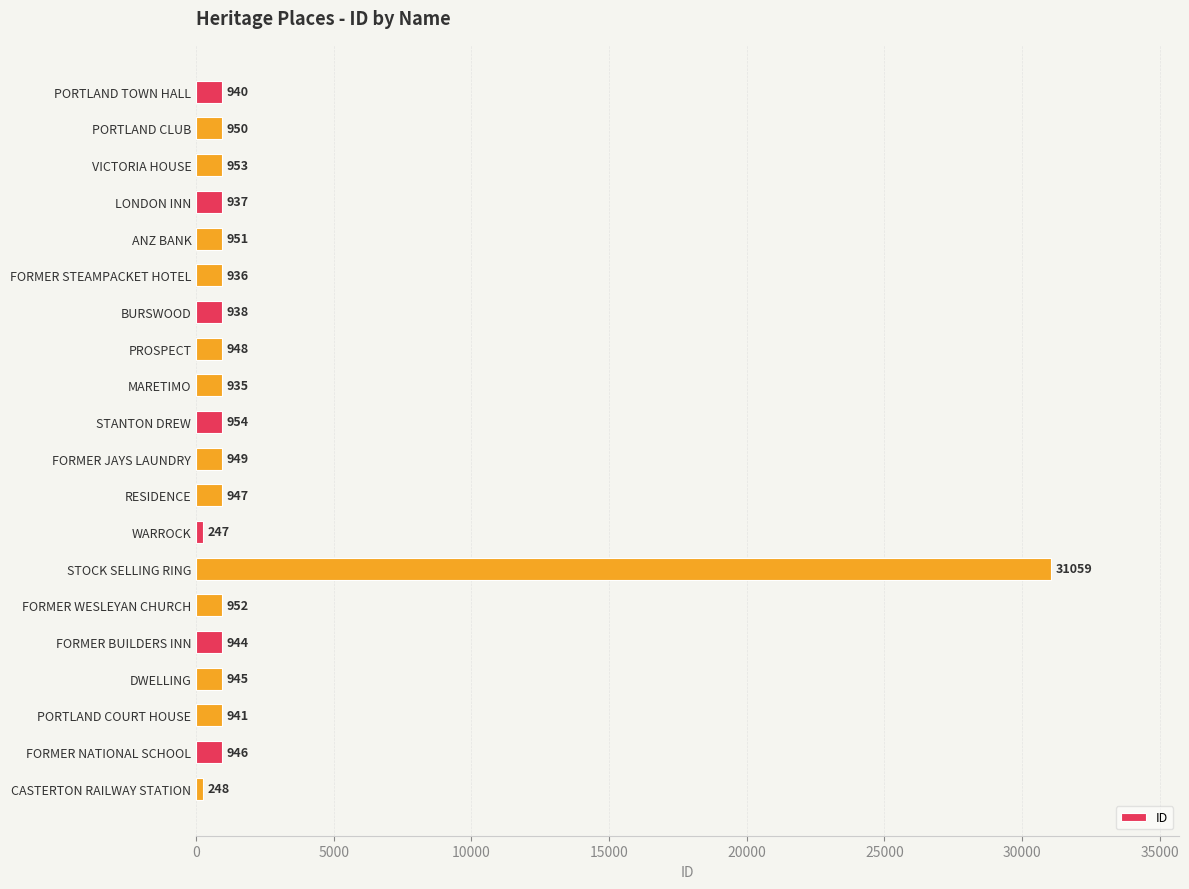

Between MARETIMO and FORMER JAYS LAUNDRY, which is larger?

FORMER JAYS LAUNDRY